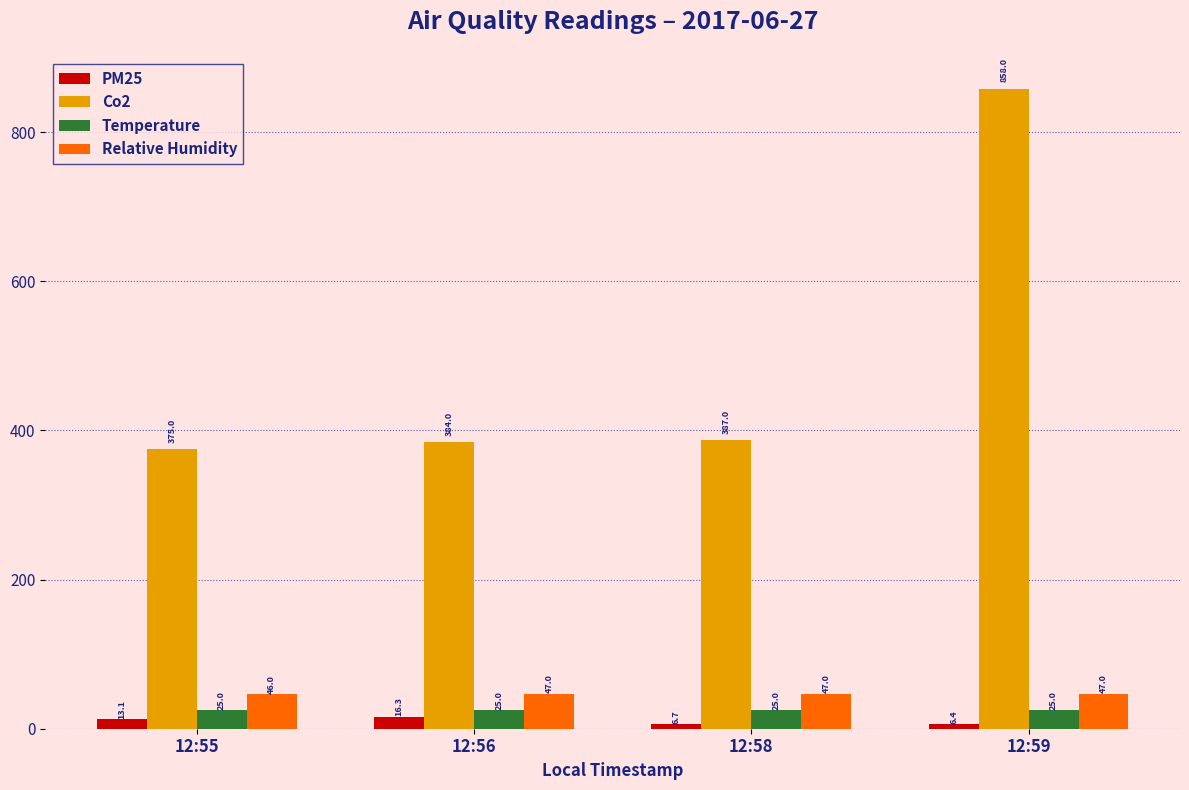

How many data points in PM25 are less than 13?

2